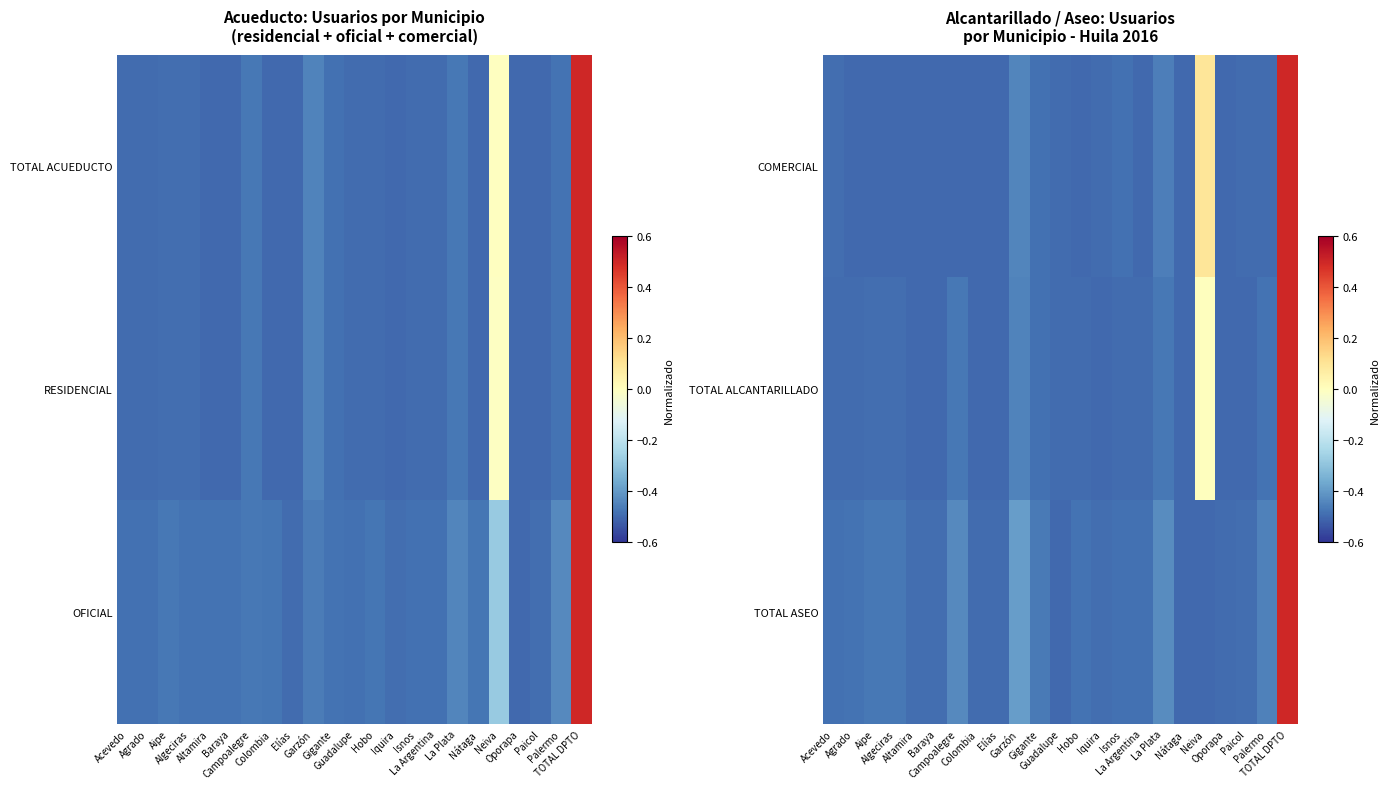

At how many categories does at least one series exceed 0?

2